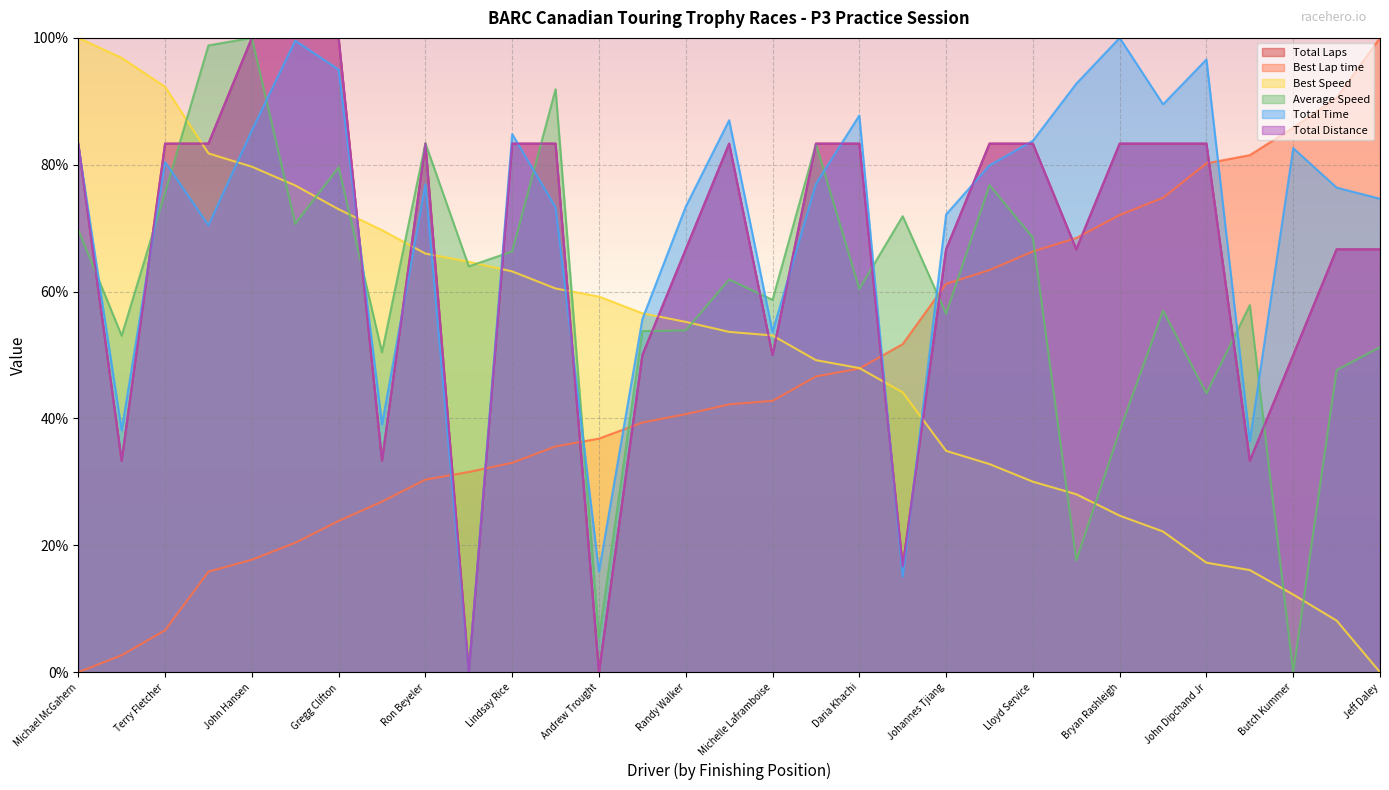

The value of Average Speed at Daria Khachi is 87.0. True or false?

False